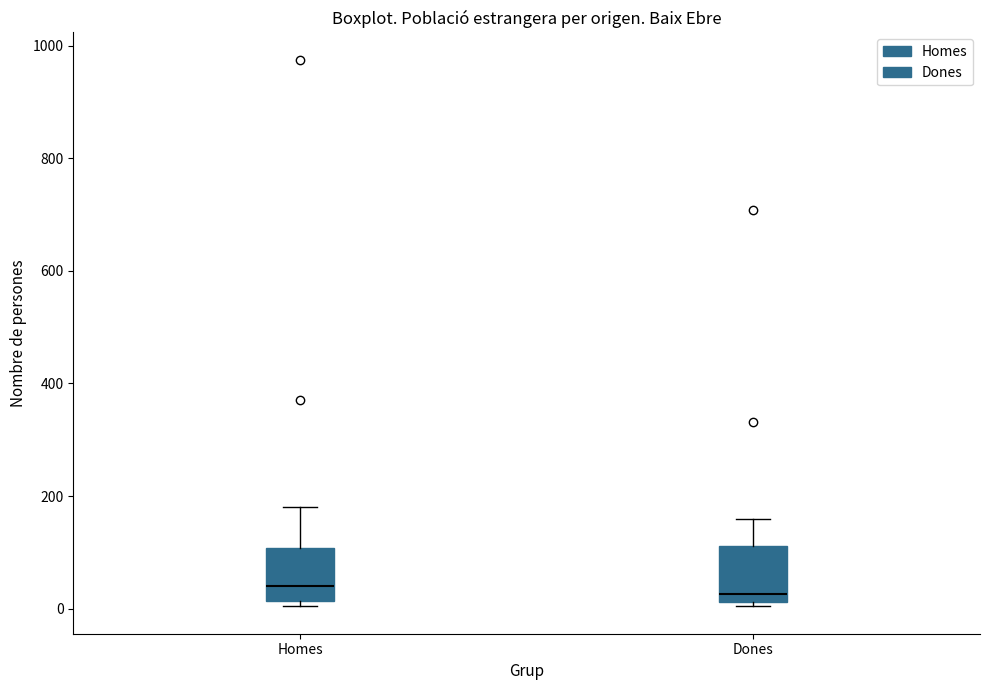

Reading left to right, read every box against the y-axis: the position of its median line, the range the box covers, and the ends of its whiskers. The values are not printed on the chart, so give them approximately, as read against the axis.

Homes: median 40, box 20 to 100, whiskers 0 to 180
Dones: median 20 (just above the box's lower edge), box 20 to 120, whiskers 0 to 160